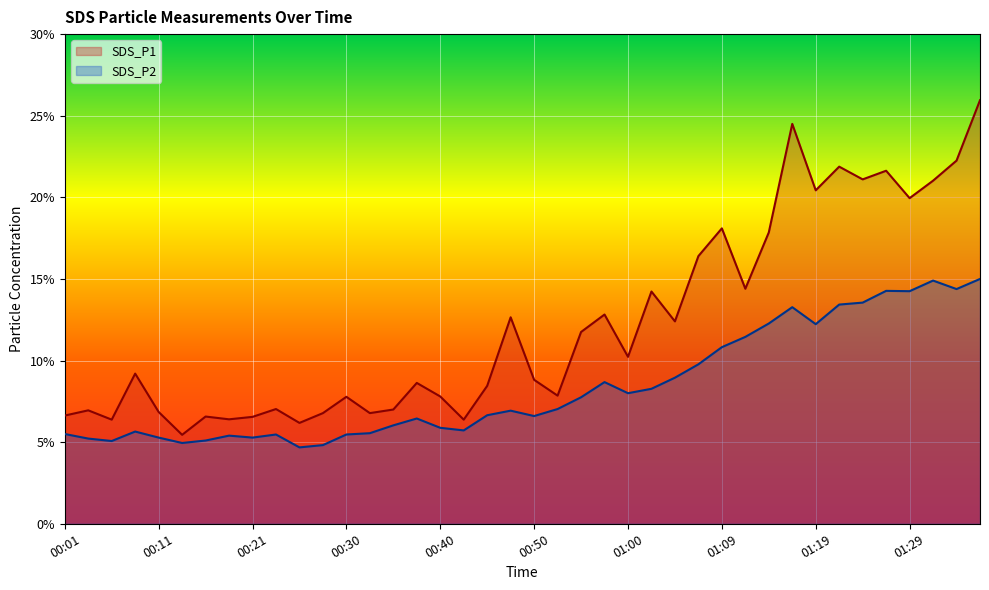

The SDS_P1 series shows 14.3 at 01:34. True or false?

False